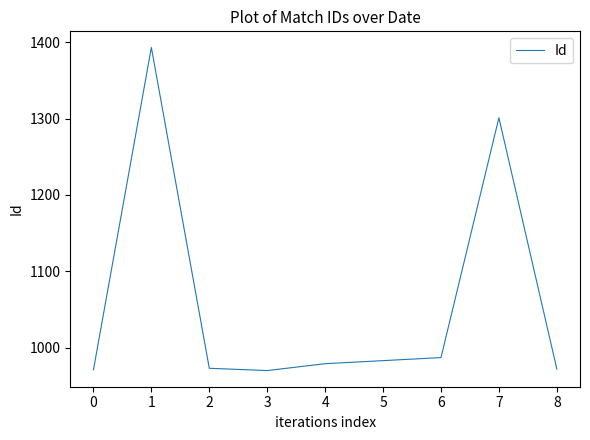

What is the minimum value shown in the chart?

970